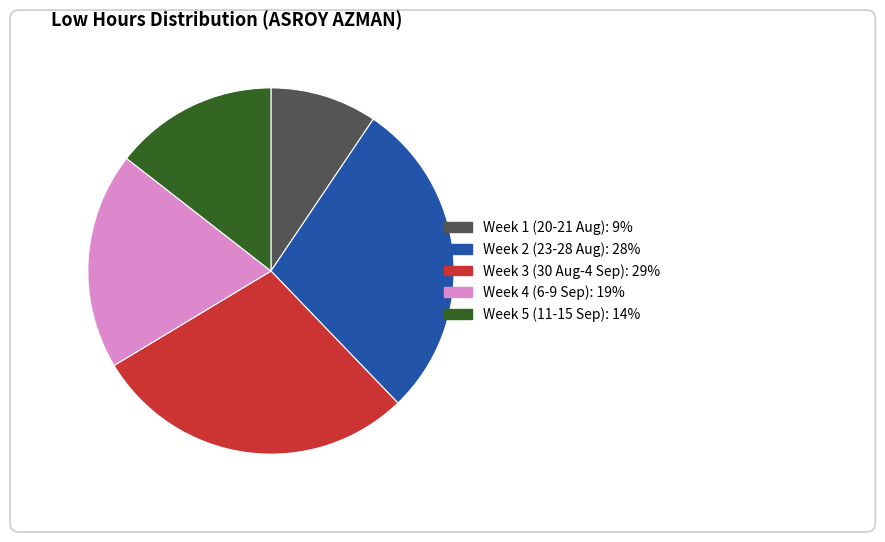

Is there a majority slice in this chart?

No